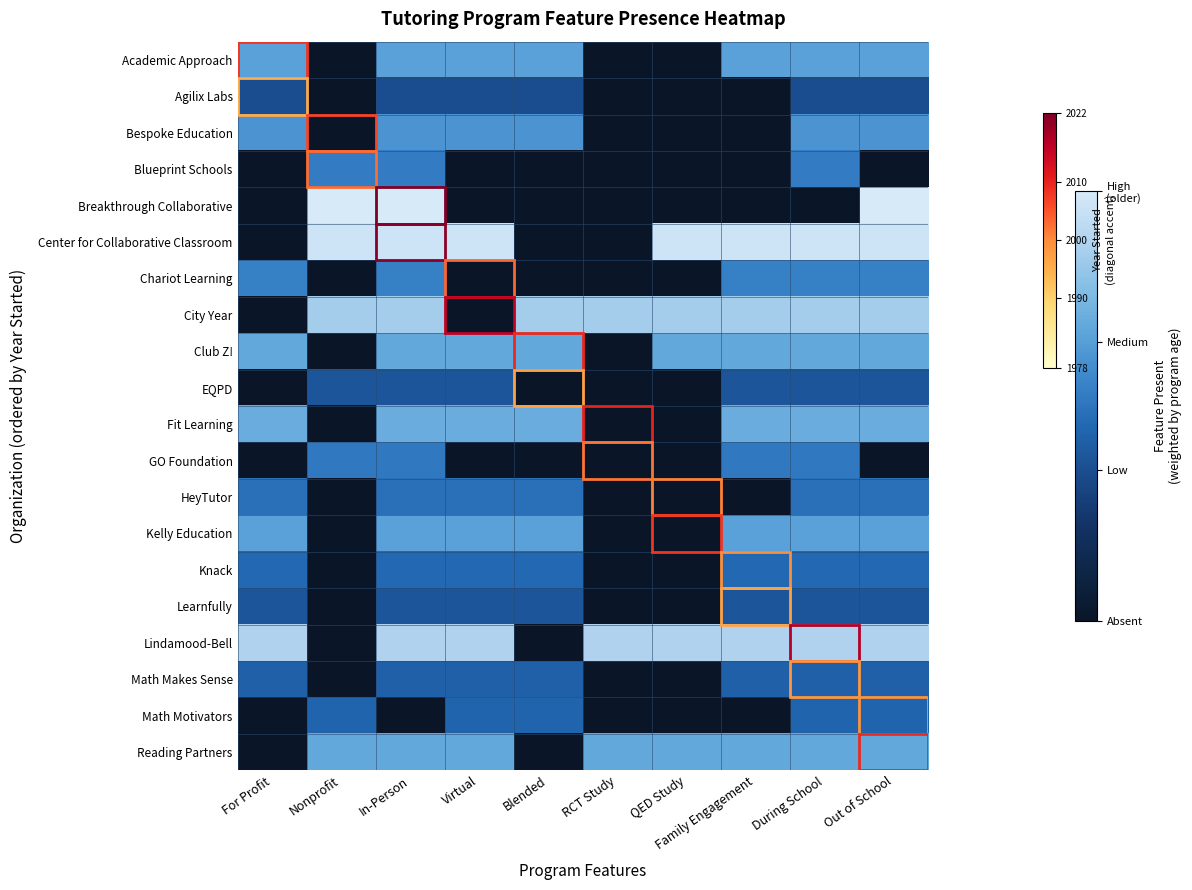

Between Nonprofit and Out of School, which series saw the biggest shift?

Lindamood-Bell